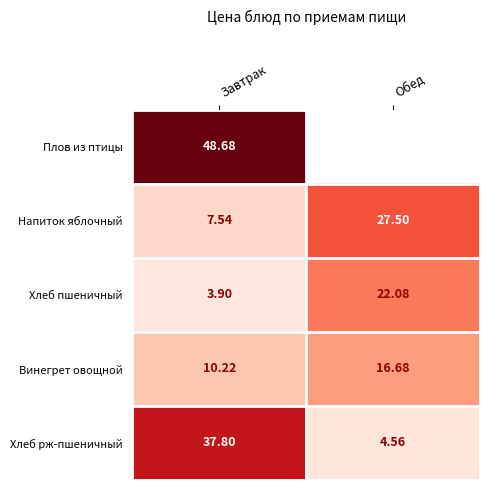

Where is Напиток яблочный nearest to the value 17?

Завтрак